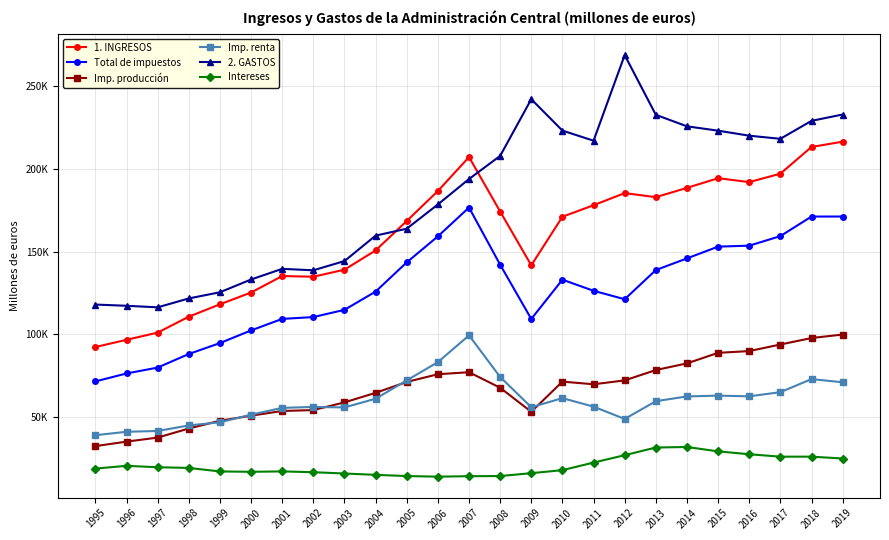

List the series in order of their peak value, lowest first.

Intereses, Imp. renta, Imp. producción, Total de impuestos, 1. INGRESOS, 2. GASTOS